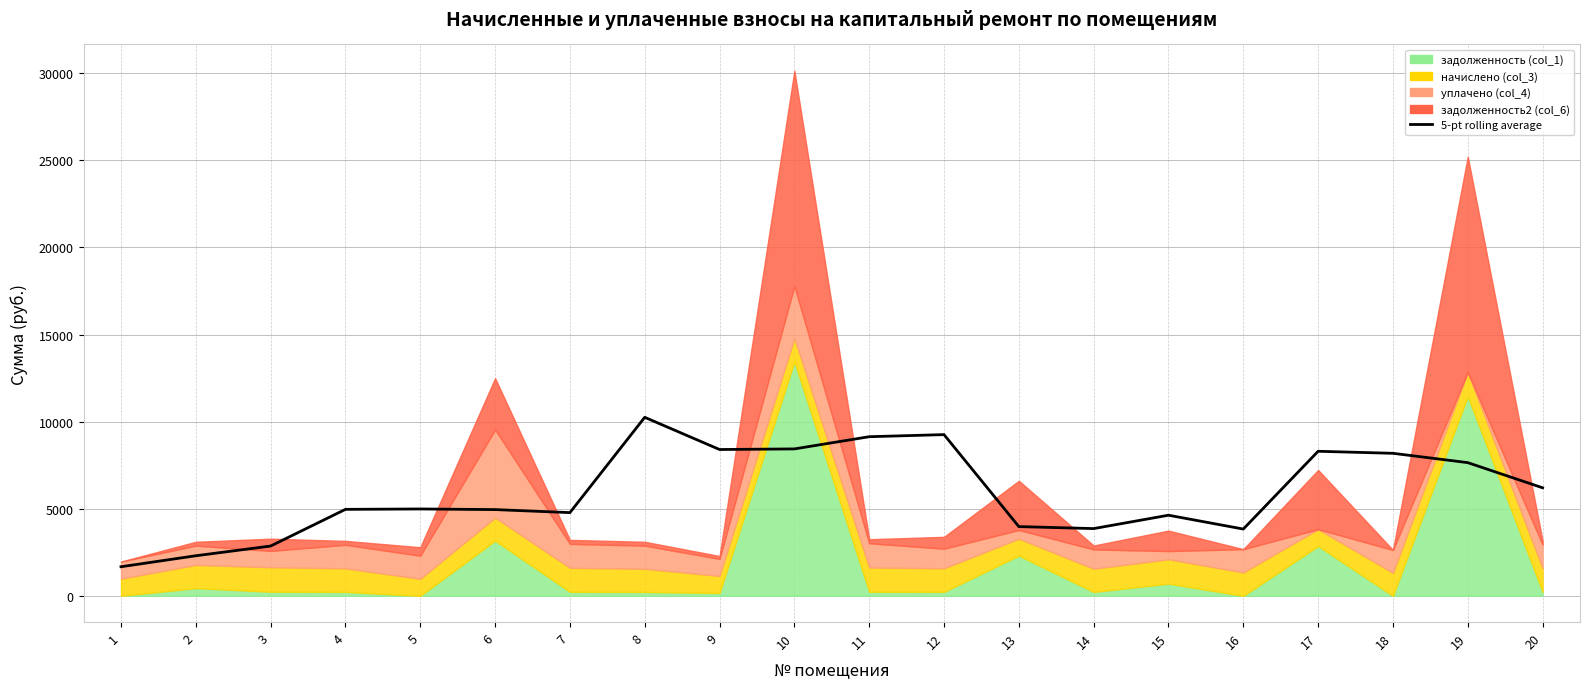

Between 4 and 18, which is larger?

18